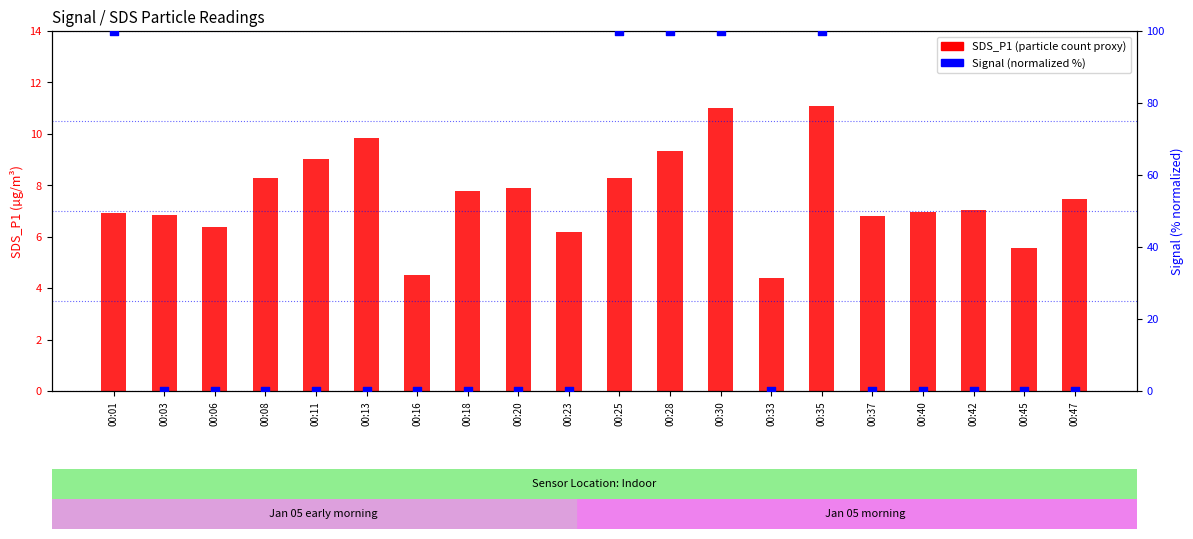

At which category is the sum across all series the highest?

00:35